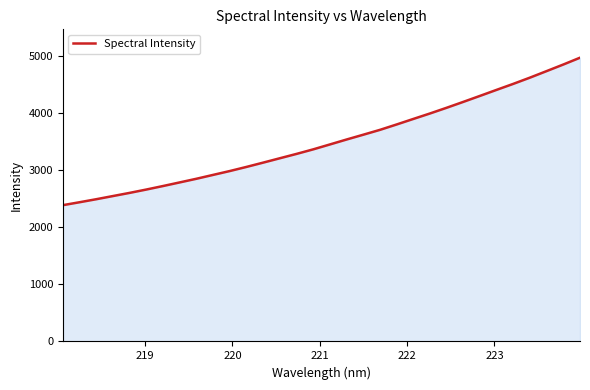

What is the difference between the maximum and minimum values?

2586.6